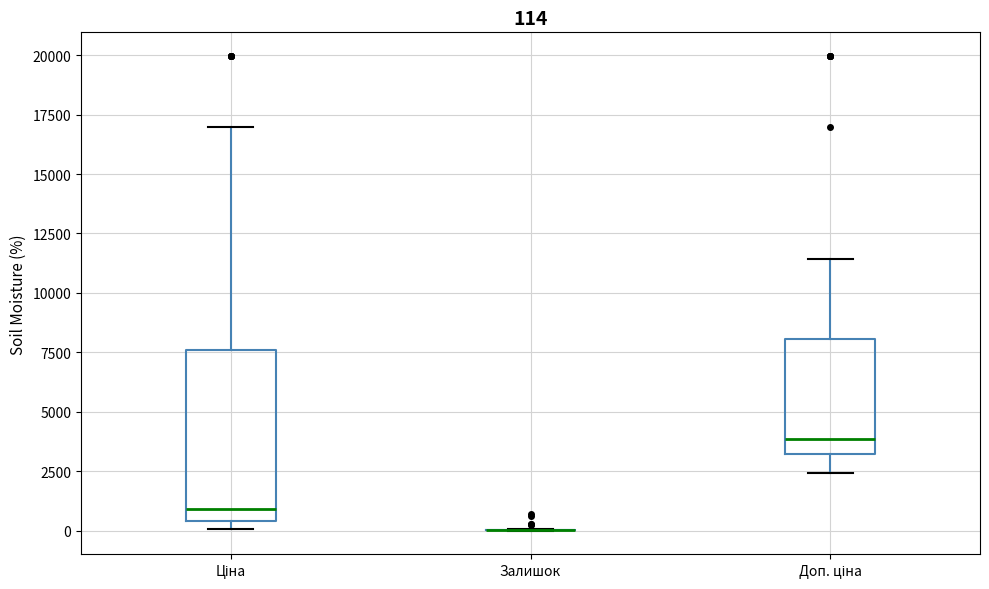

Which box is the tallest, from its lower edge to its upper edge?

Ціна